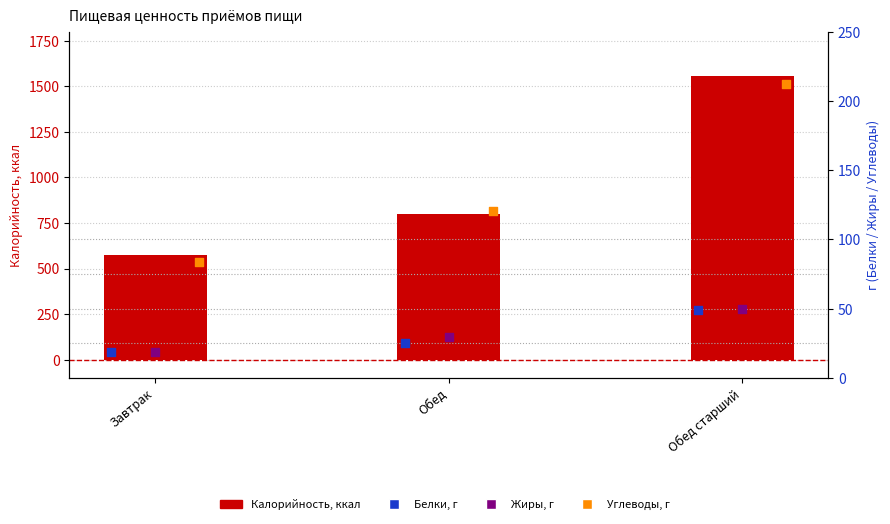

At how many categories does at least one series exceed 864?

1